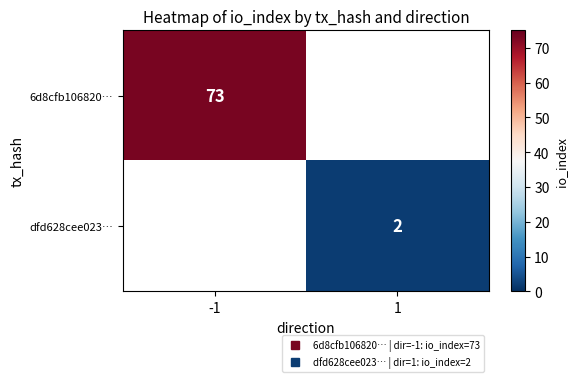

Which category has the lowest value in the dfd628cee023… series?

-1